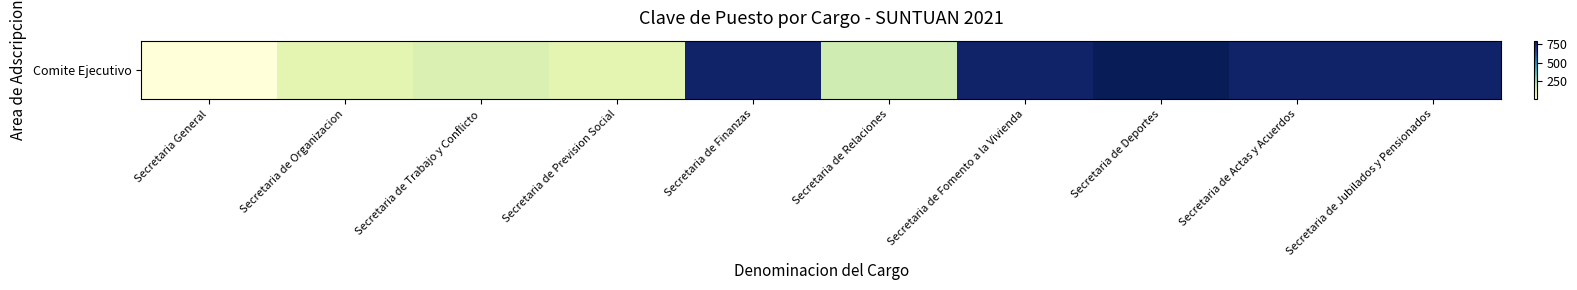

The chart shows a value of 801 at Secretaria de Deportes. True or false?

True